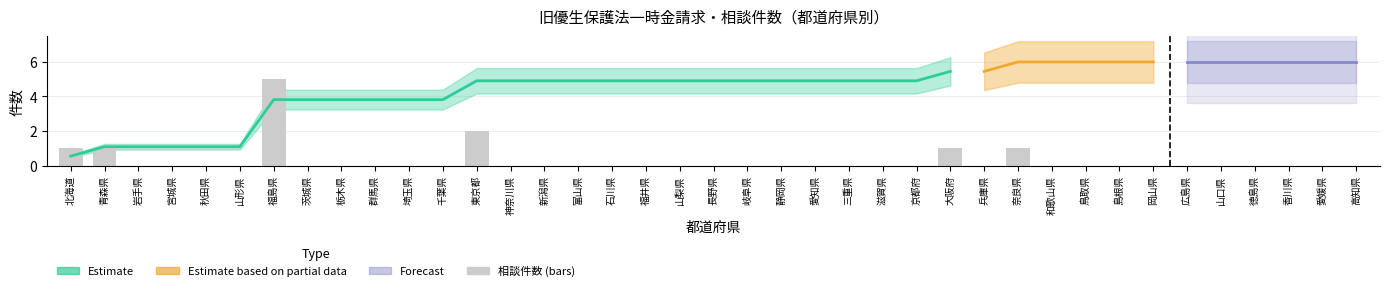

What is the change in value from 長野県 to 大阪府?

+1